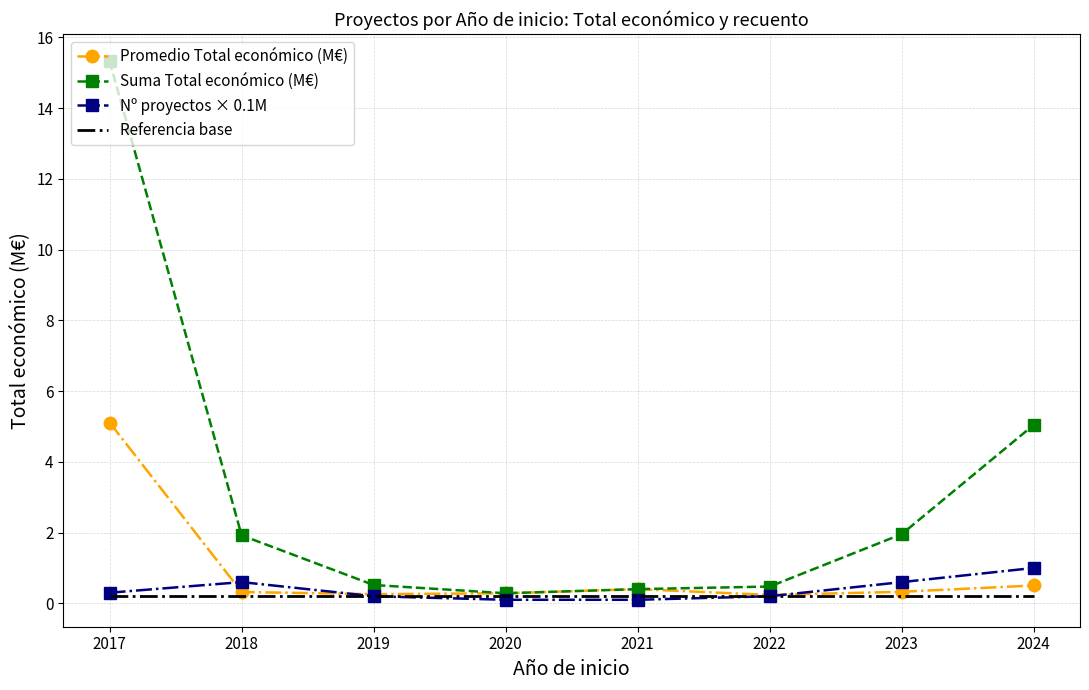

At which category does the chart reach its peak across all series?

2017